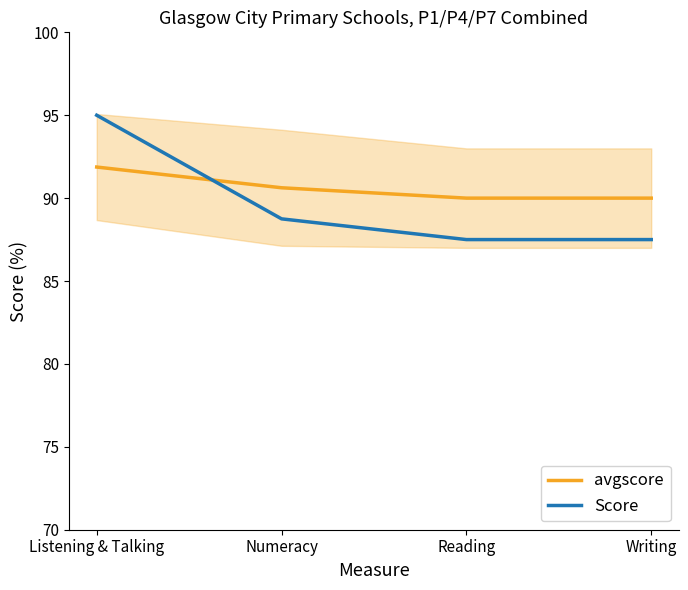

Which category has the lowest value across all series?

Reading